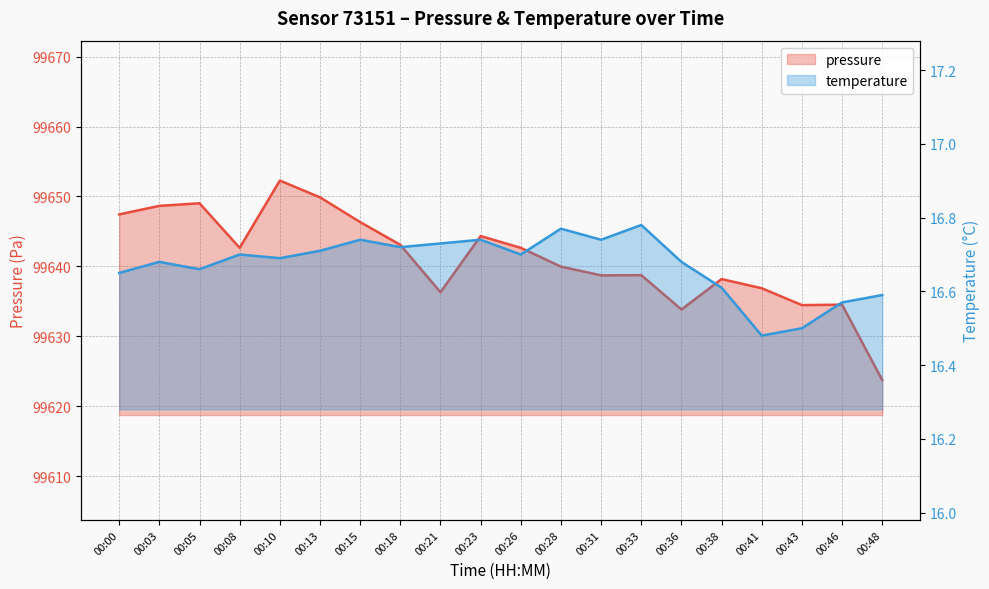

Which series has the largest range (max minus min)?

pressure